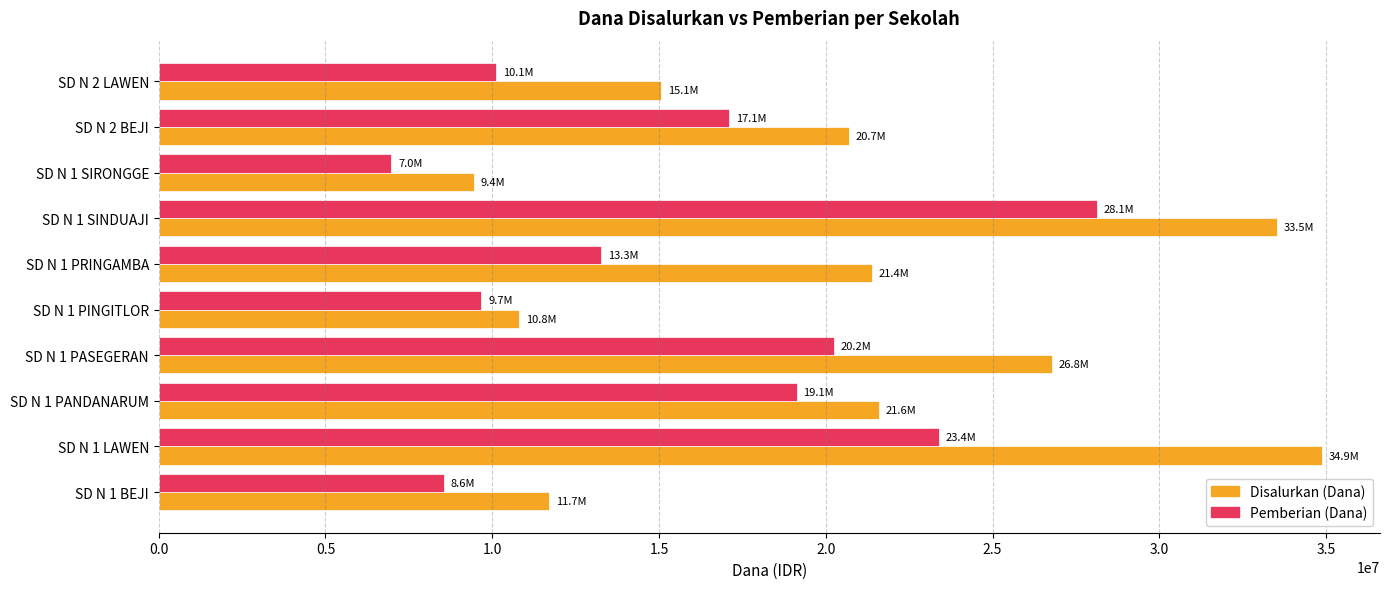

What is the sum of all Disalurkan (Dana) values?

205875000